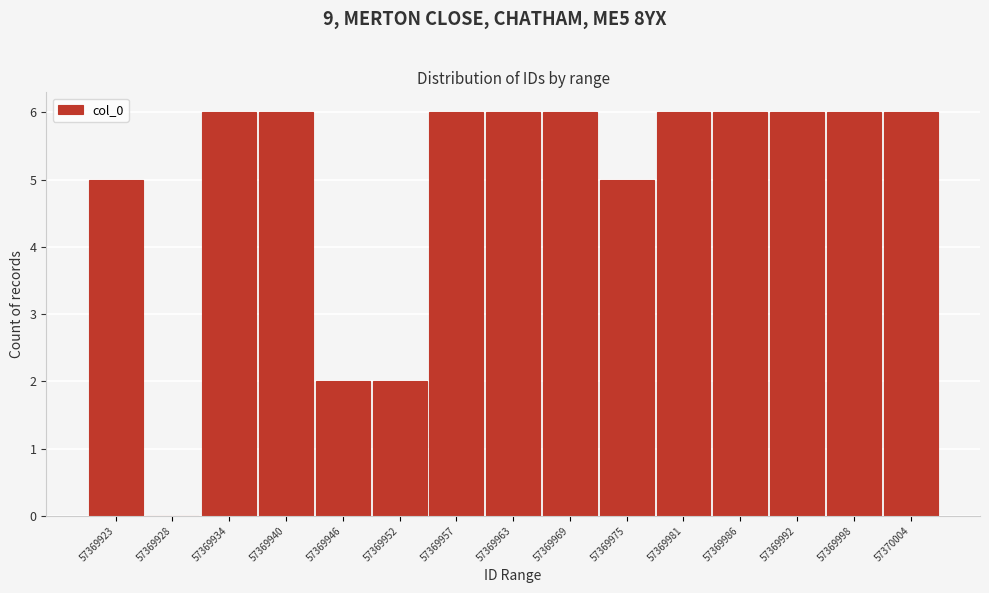

Reading left to right, what are all the values shown in this chart?

57369923=5	57369928=0	57369934=6	57369940=6	57369946=2	57369952=2	57369957=6	57369963=6	57369969=6	57369975=5	57369981=6	57369986=6	57369992=6	57369998=6	57370004=6